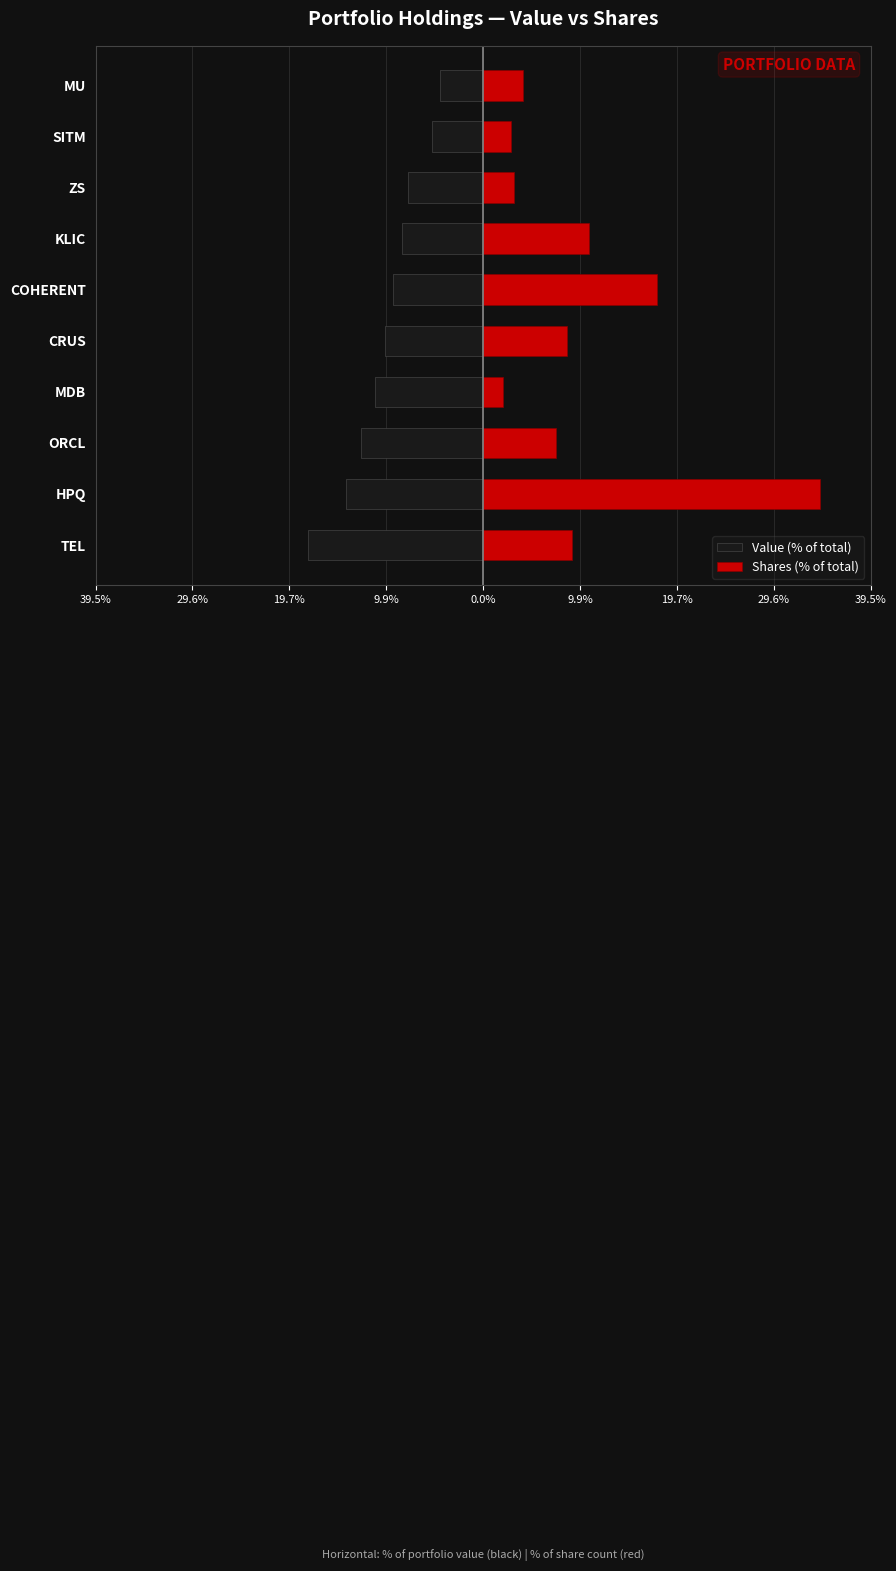

The value of Value (% of total) at CRUS is -10.0. True or false?

True